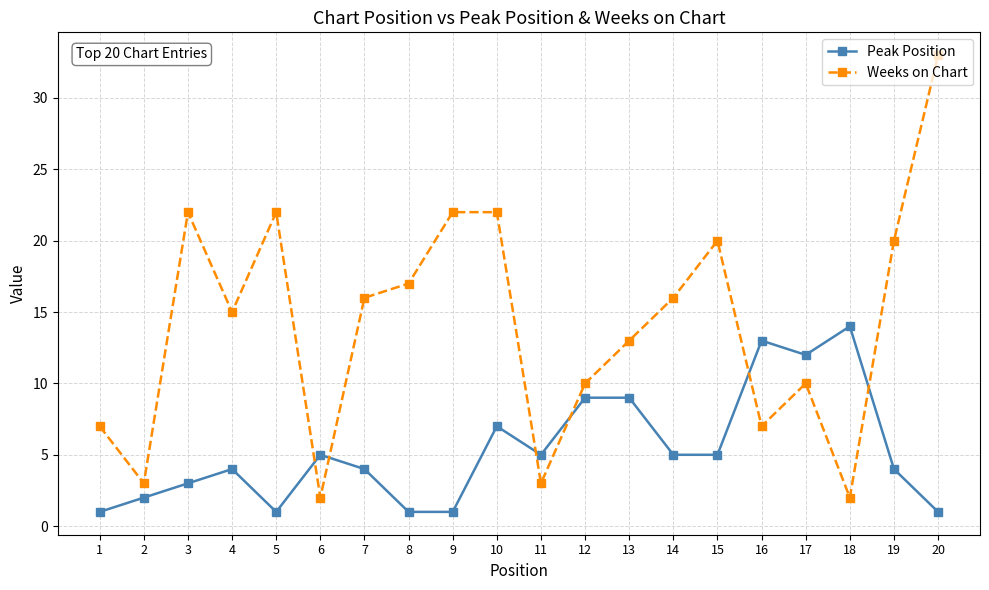

Which series changed the most between 6 and 8?

Weeks on Chart